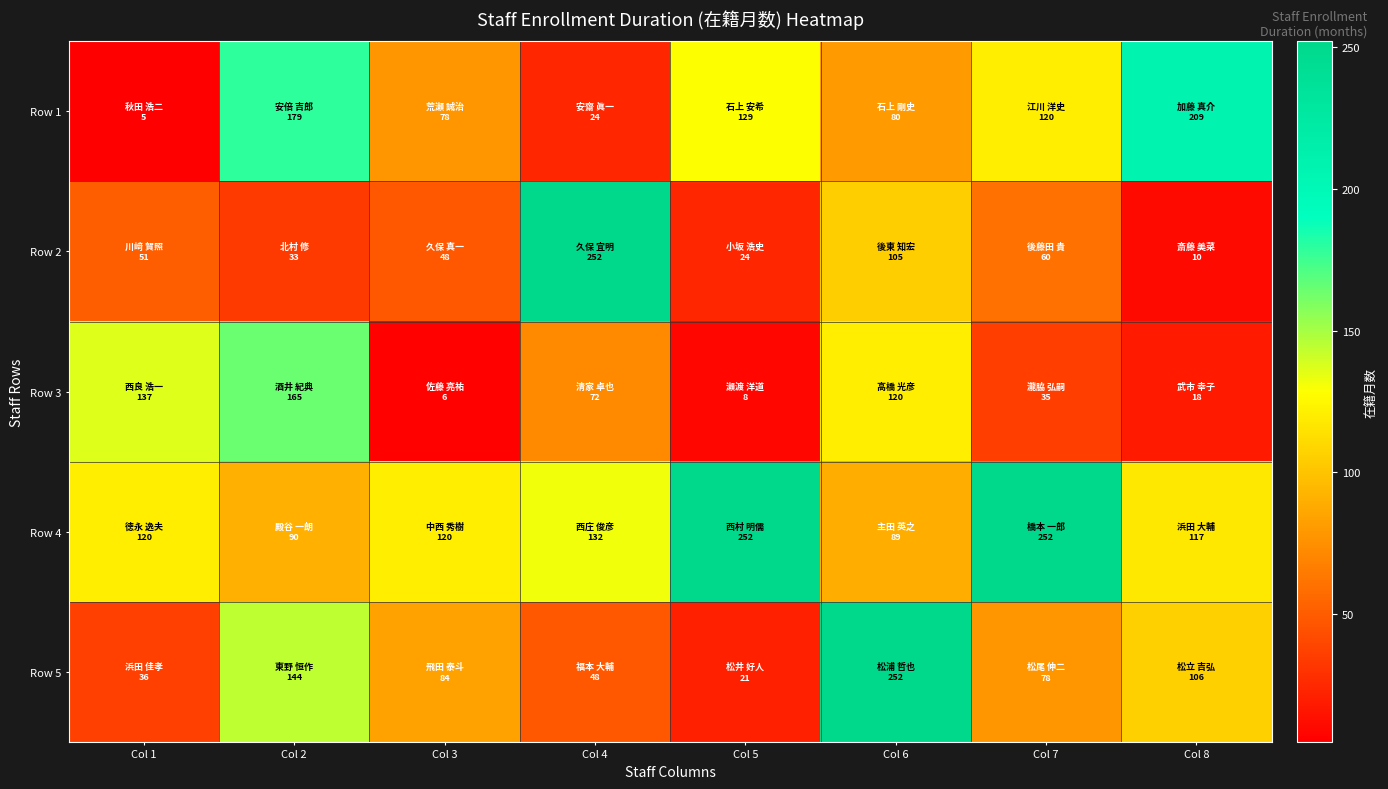

What is the smallest value displayed?

5